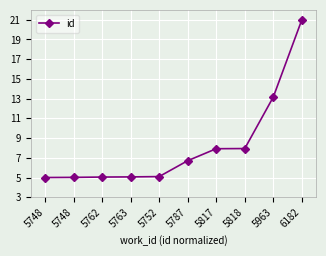

At which category does the chart reach its minimum across all series?

5748